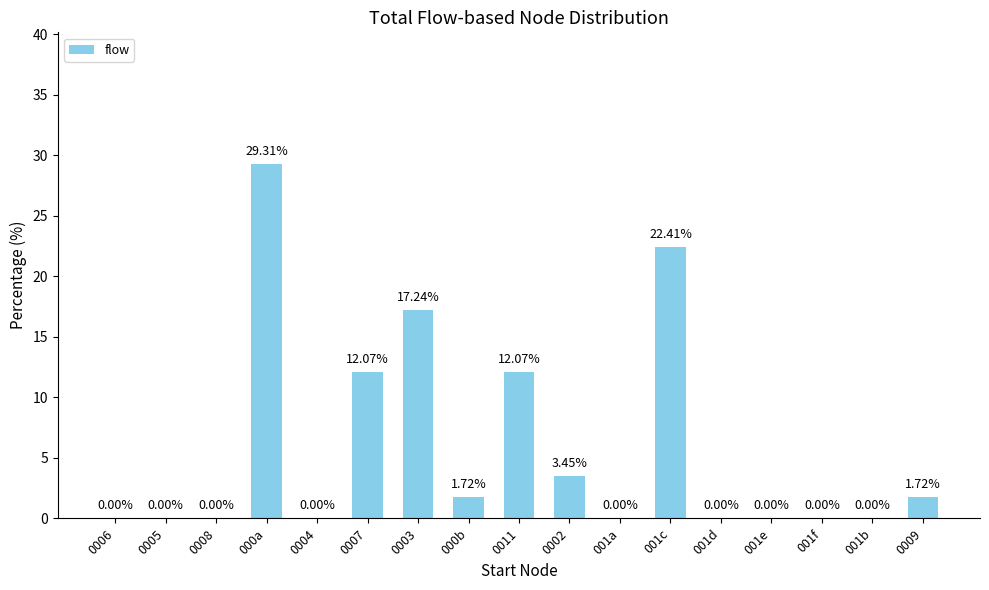

What is the sum of the values at 001d and 0003?

17.2